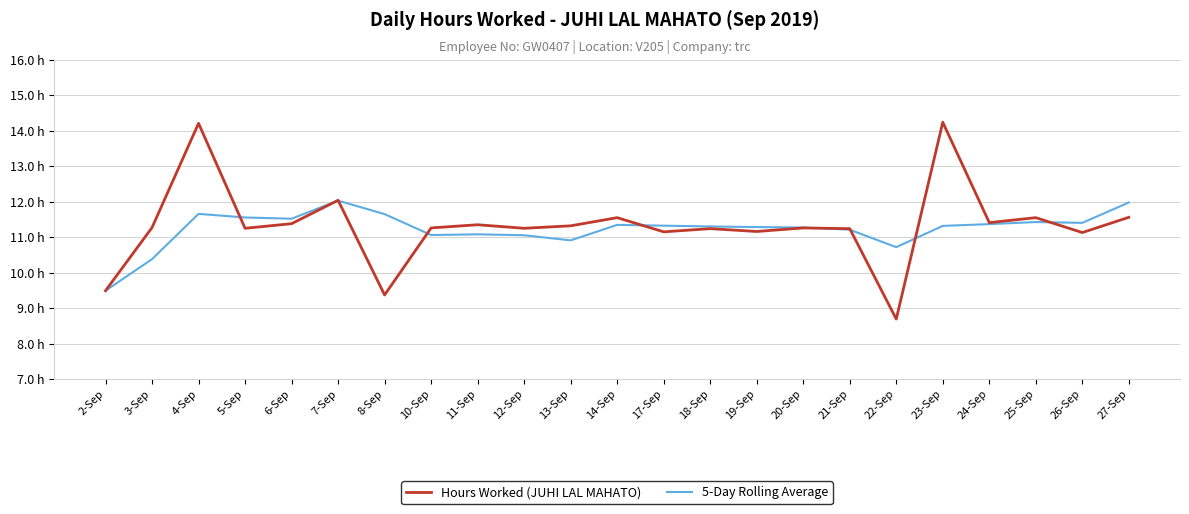

Where is the first local maximum for 5-Day Rolling Average?

4-Sep